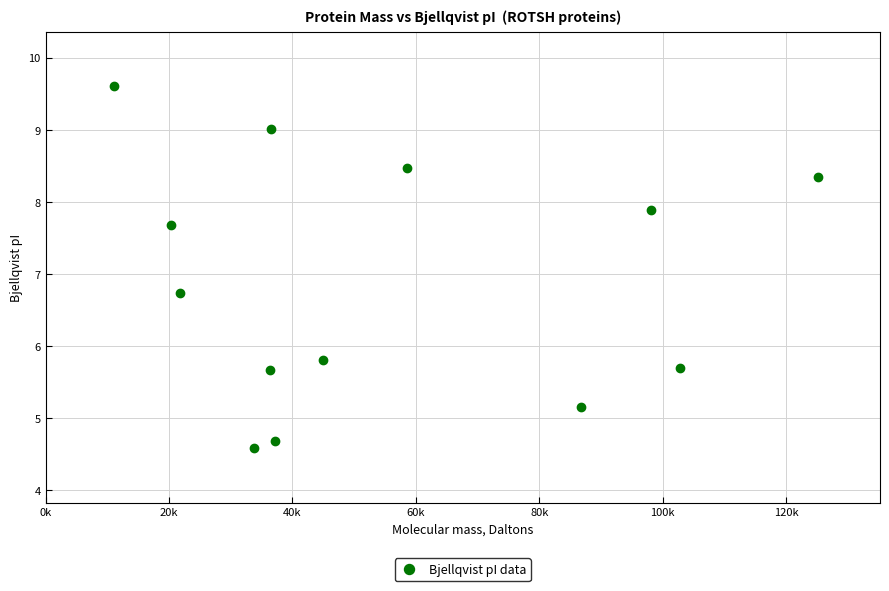

What Y value in the scatter plot is closest to 7?

6.7